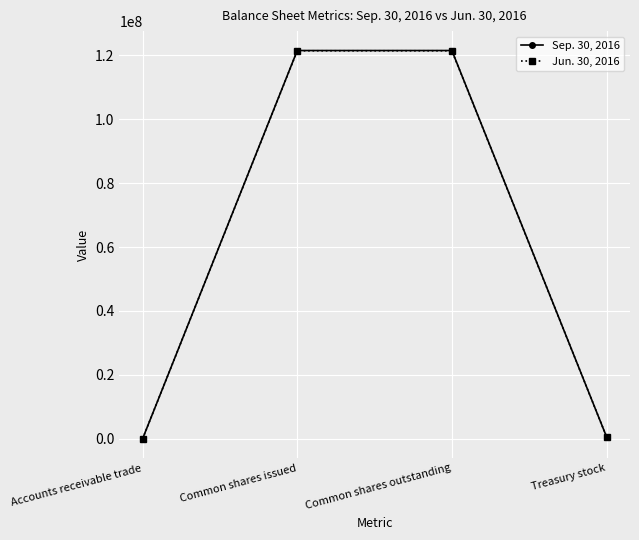

What is the difference between the Jun. 30, 2016 values at Accounts receivable trade and Common shares issued?

121397937